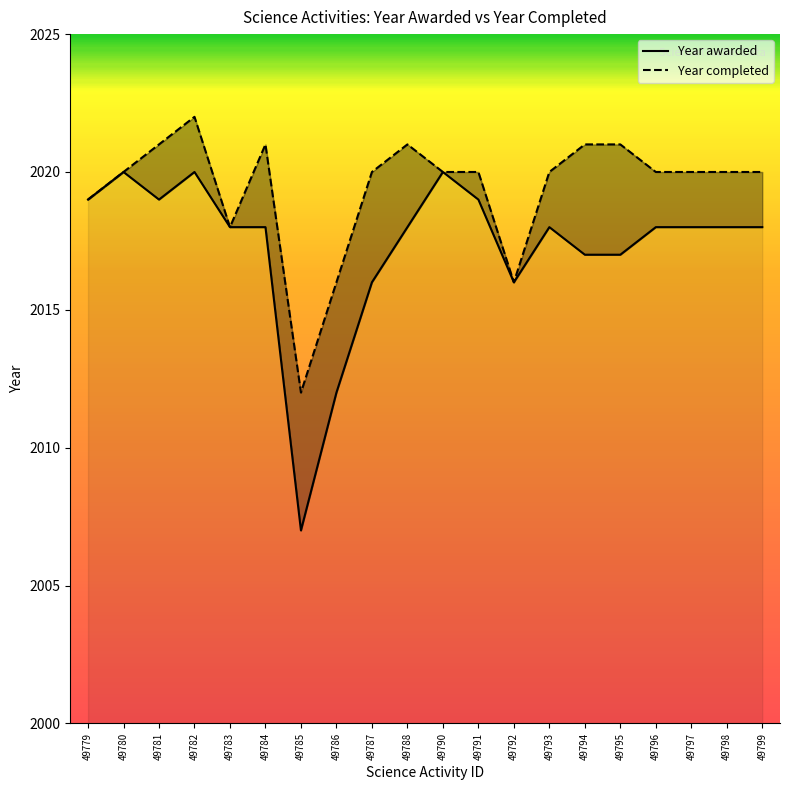

Which has a higher value, 49790 or 49782?

49790